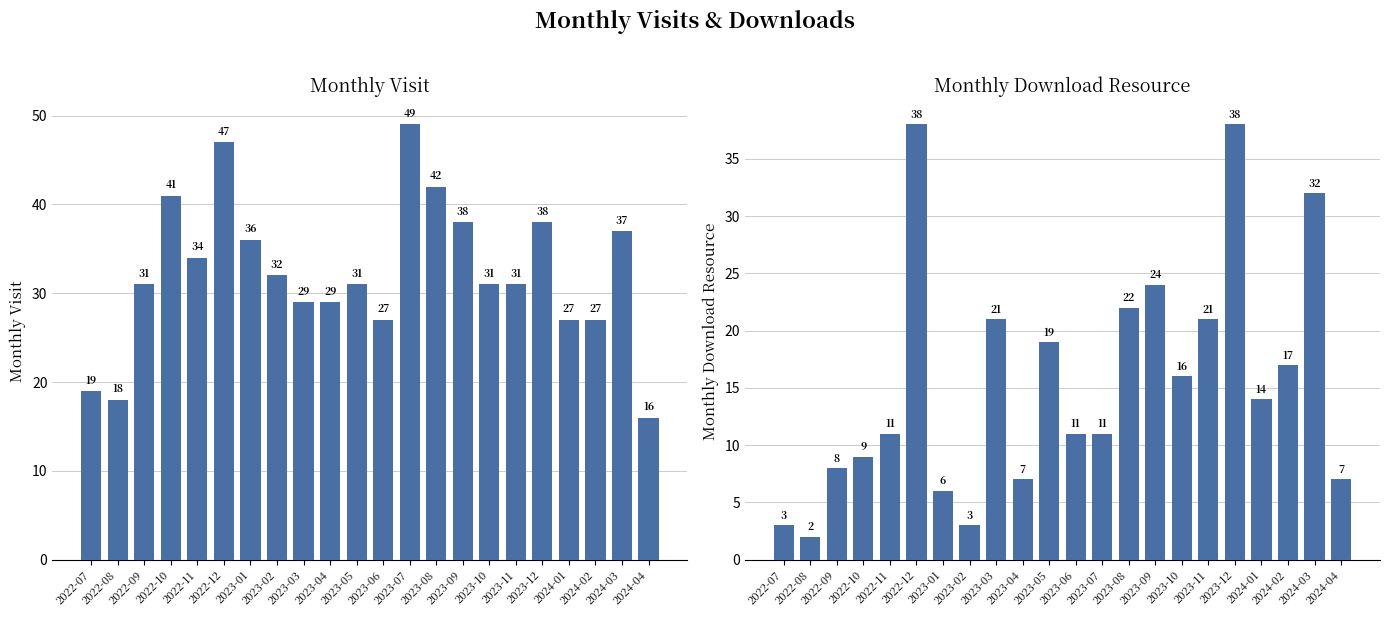

What position from the right is 2023-04?

13